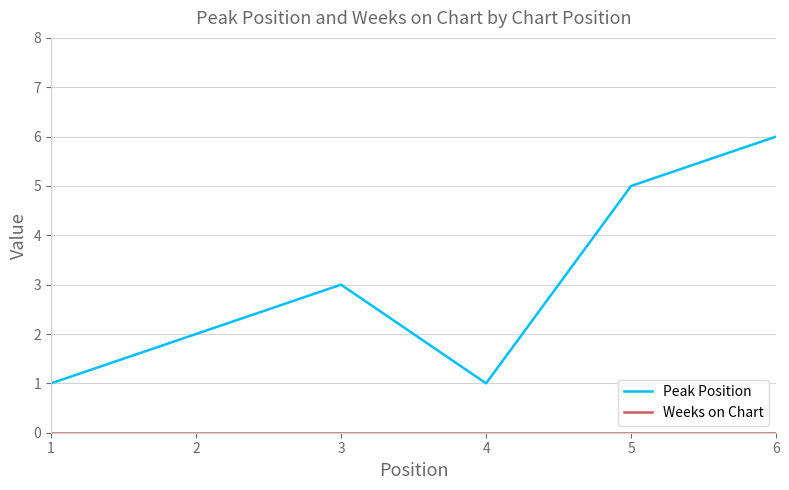

Count the number of data series in this chart.

2